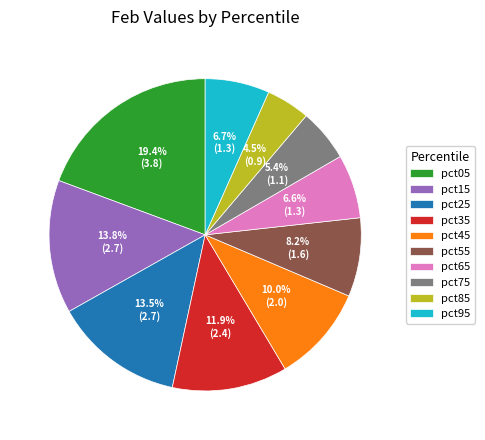

Which category has the biggest portion of the pie?

pct05